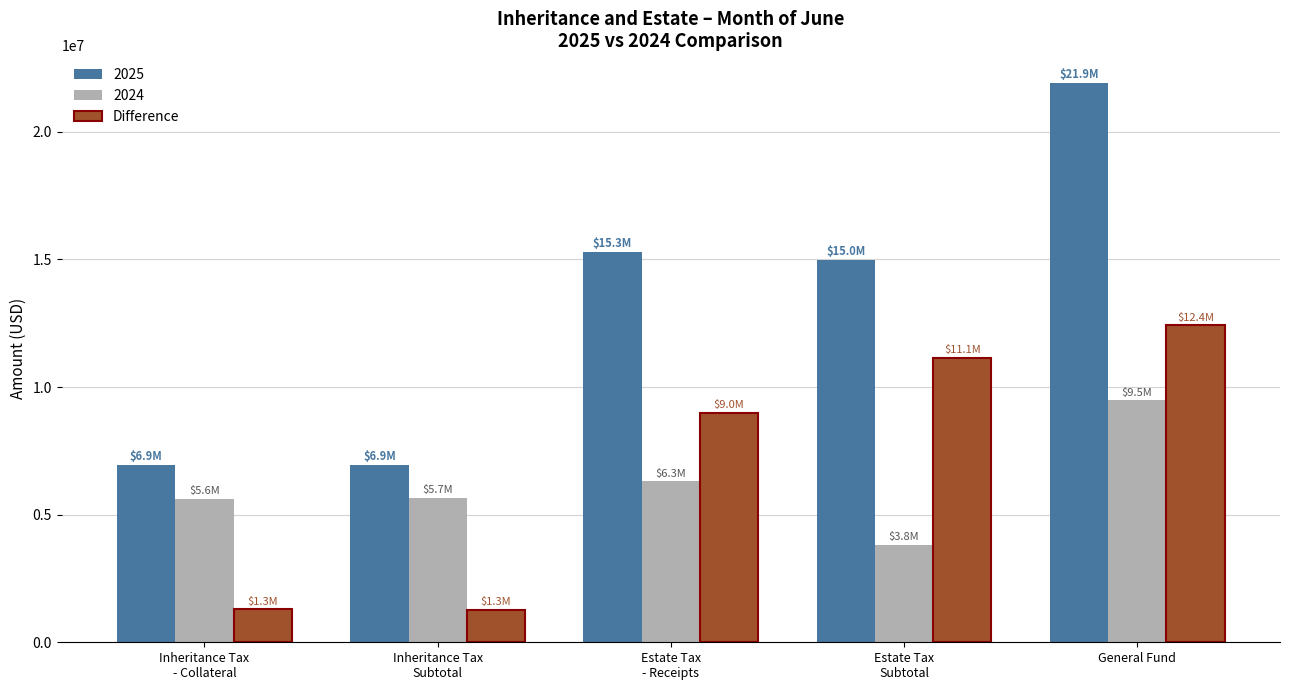

Rank the series by their maximum value, from lowest to highest.

2024, Difference, 2025